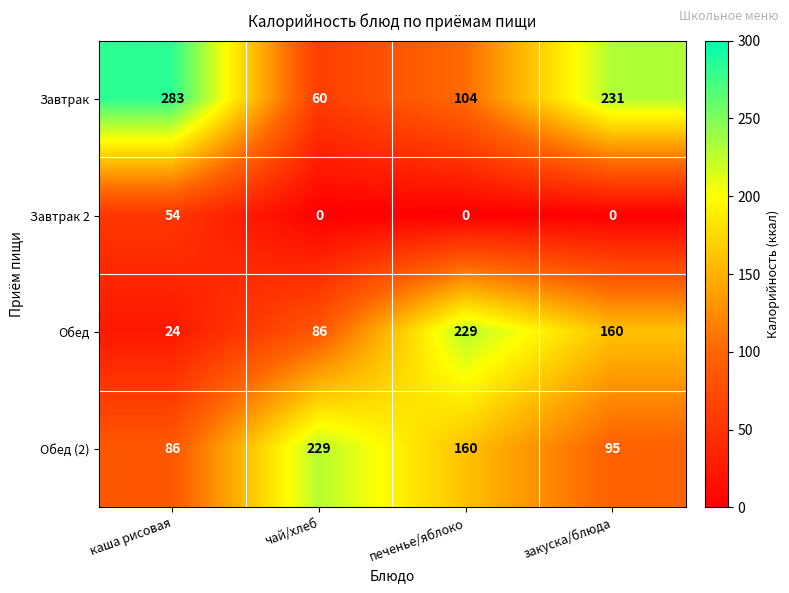

At how many categories does at least one series exceed 208?

4